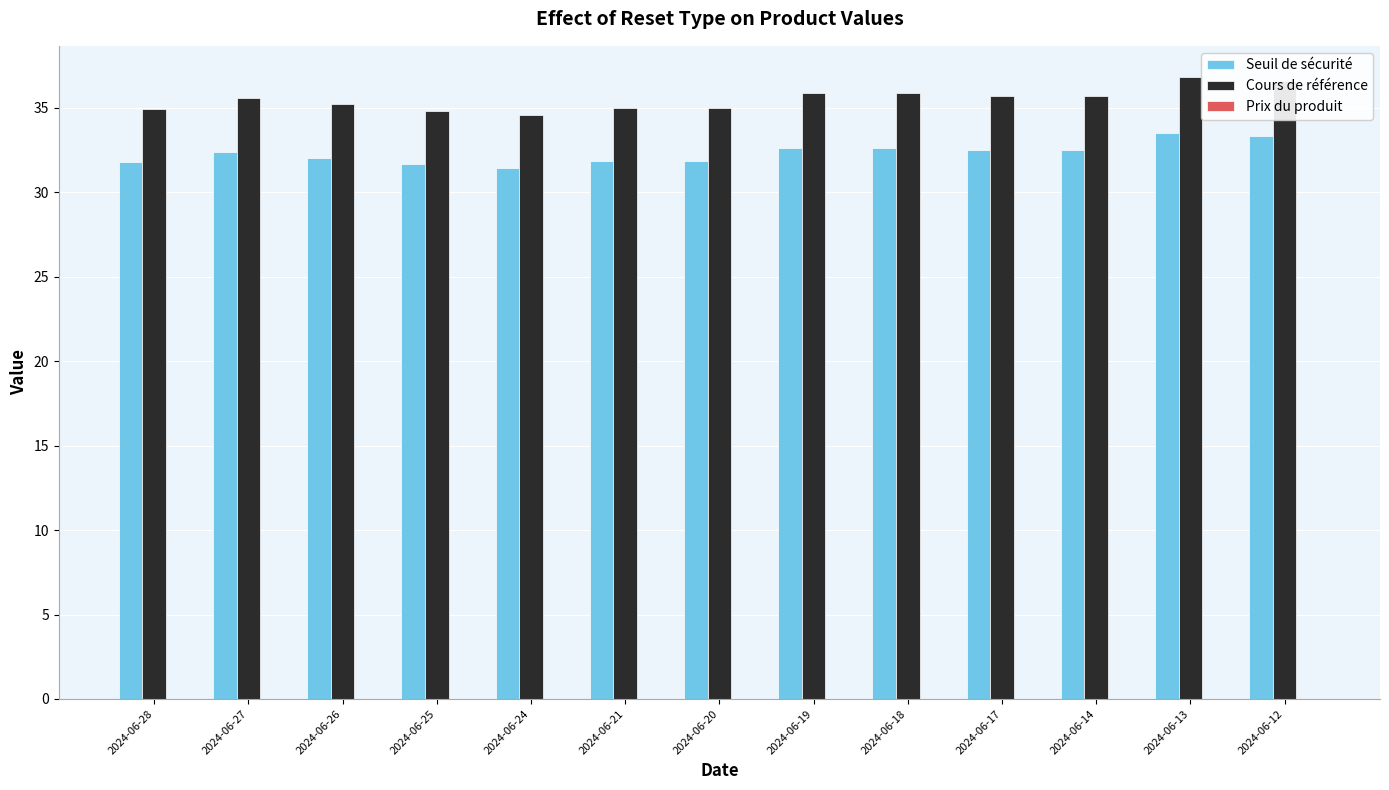

What is the difference between the maximum and minimum values in the Cours de référence series?

2.3